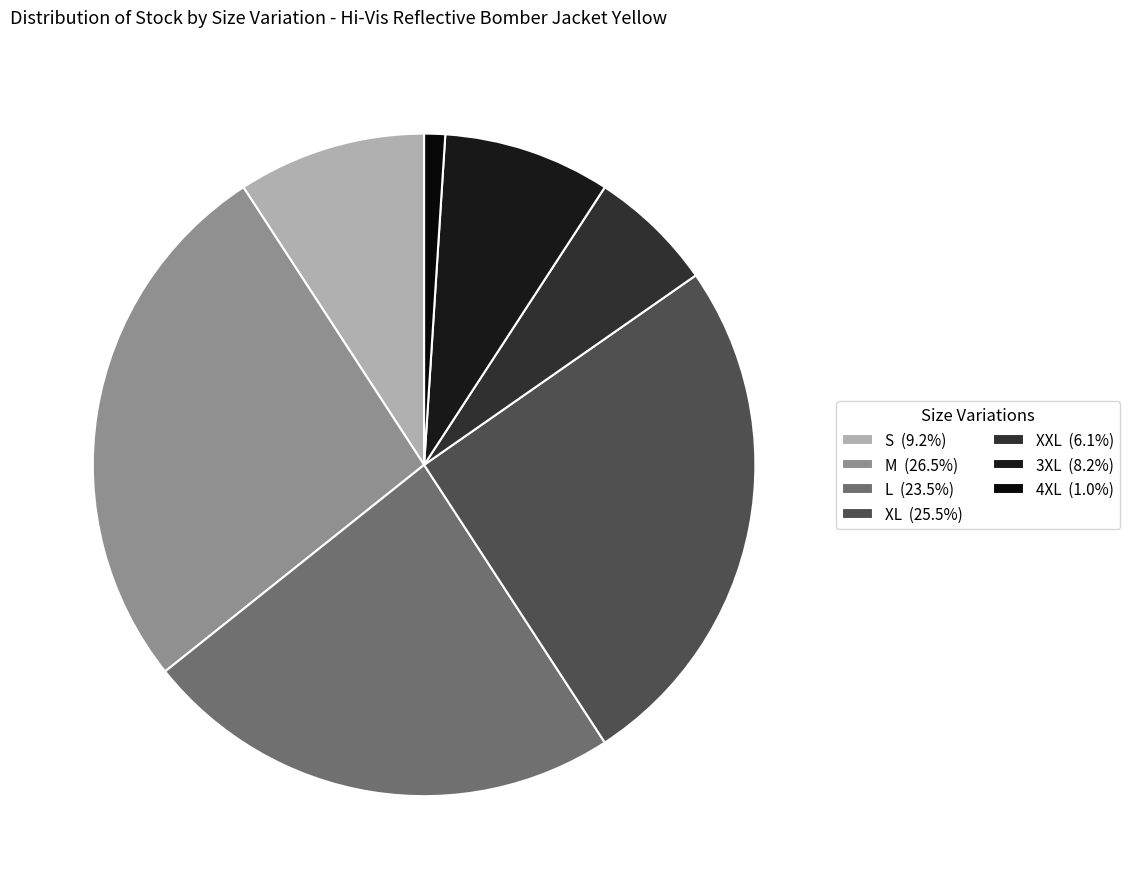

What percentage do L and 4XL together represent?

24.5%